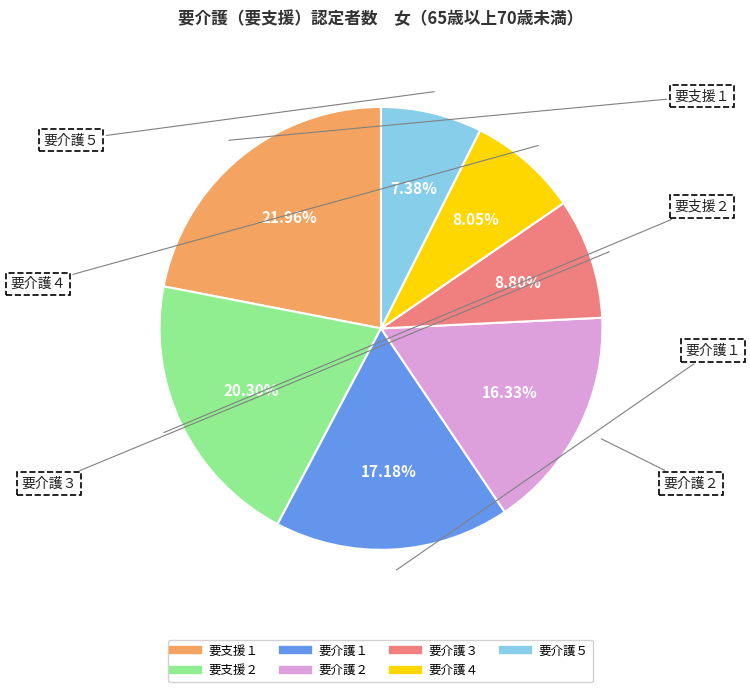

Count the number of slices in the pie.

7